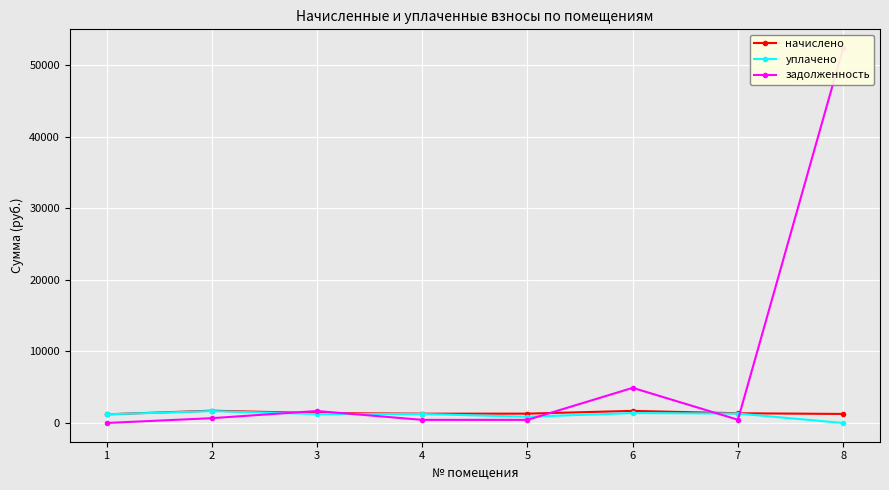

True or false: уплачено has more than 0 interior local peaks.

True